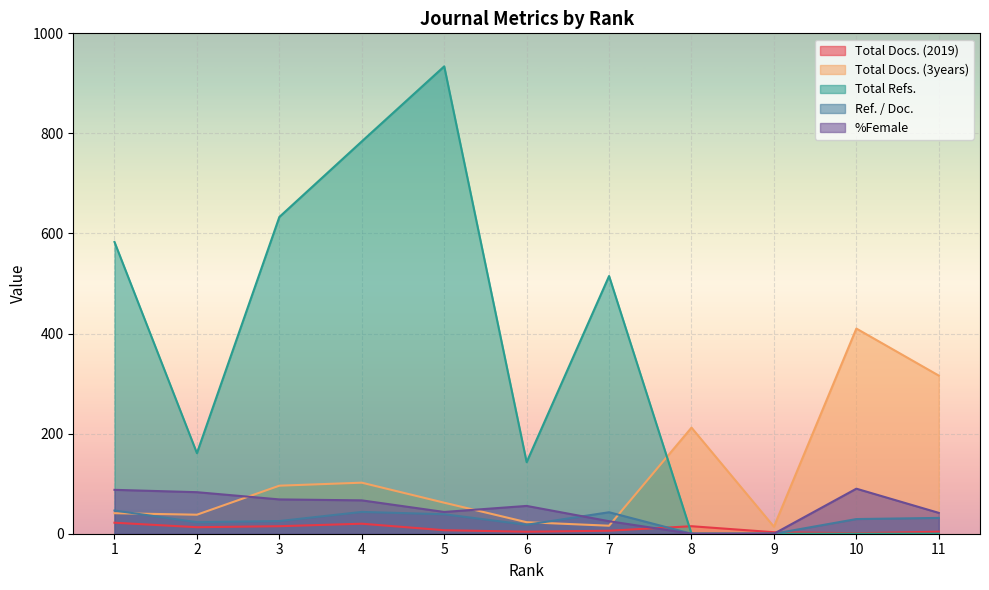

True or false: Total Docs. (2019) has more than 0 interior local peaks.

True